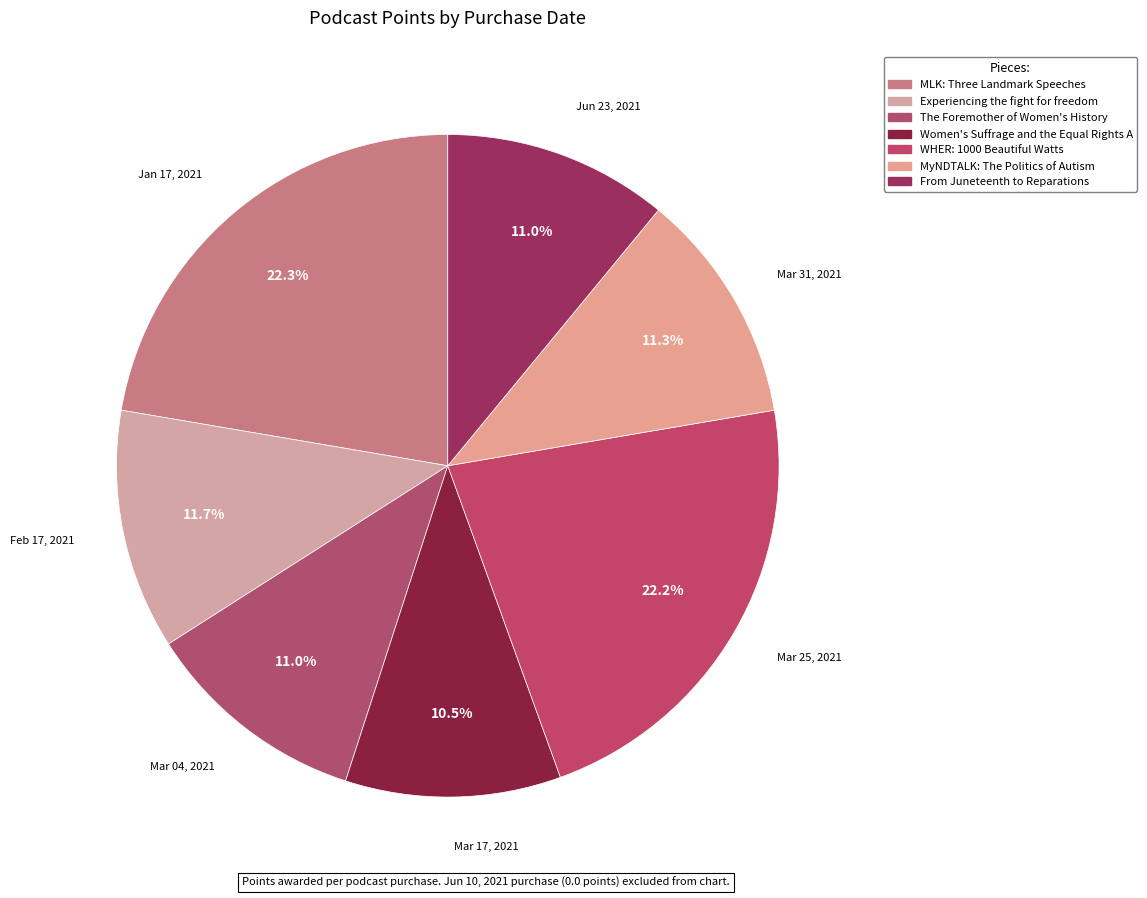

How many segments does this pie chart have?

7